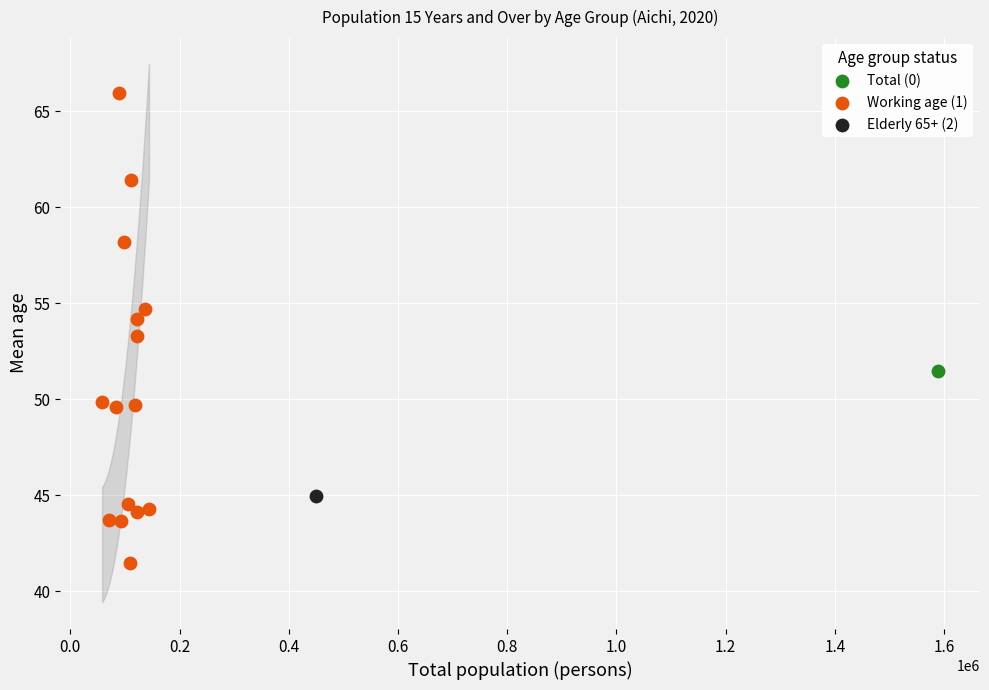

What are all the series names shown in the legend?

Total (0), Working age (1), Elderly 65+ (2)